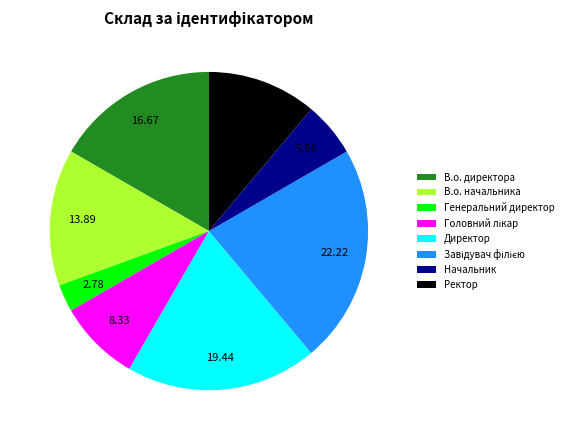

Which slice is the smallest?

Генеральний директор